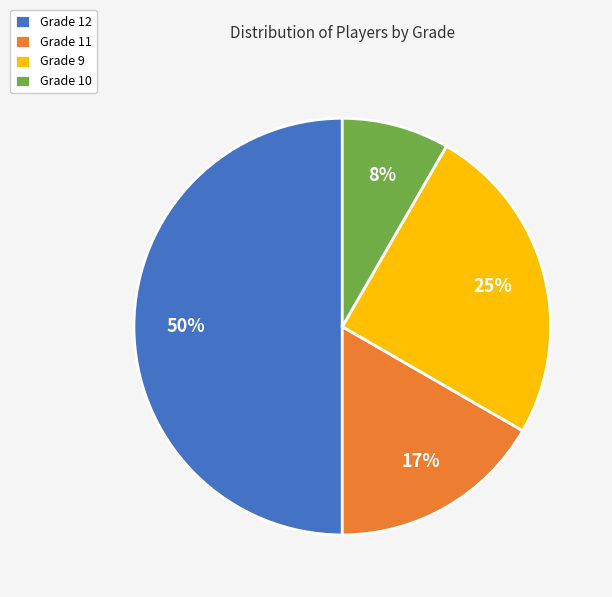

Count the number of slices in the pie.

4